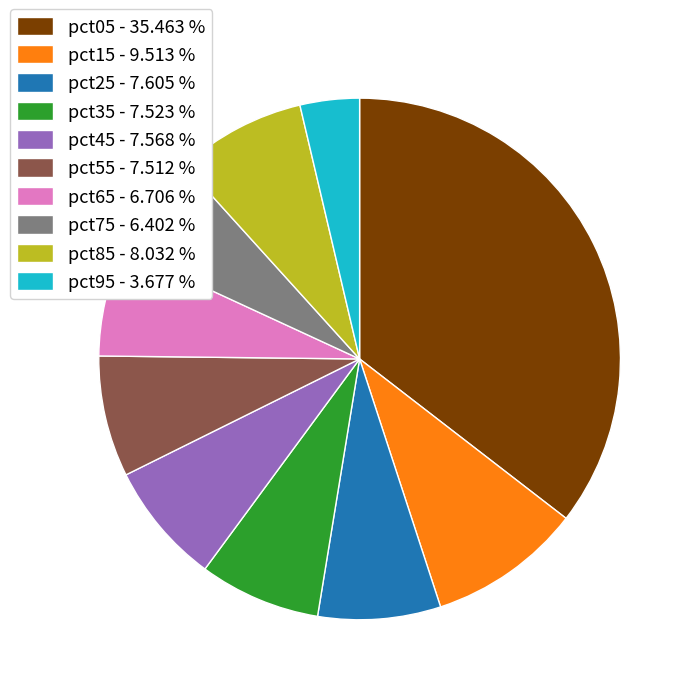

Is there any slice that represents more than half of the pie?

No